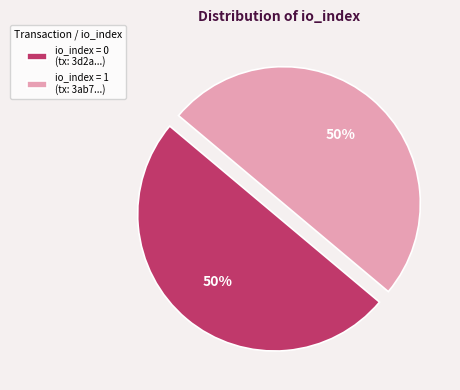

To the nearest percent, what is the combined percentage of io_index = 0 (tx: 3d2a...) and io_index = 1 (tx: 3ab7...)?

100%